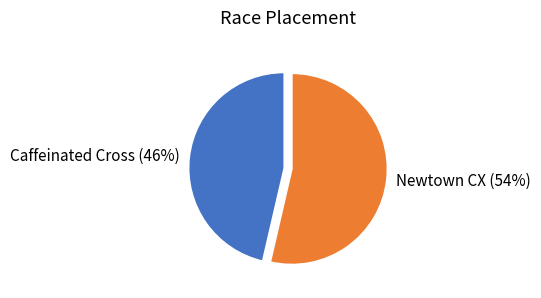

True or false: Newtown CX accounts for 54% of the total.

True